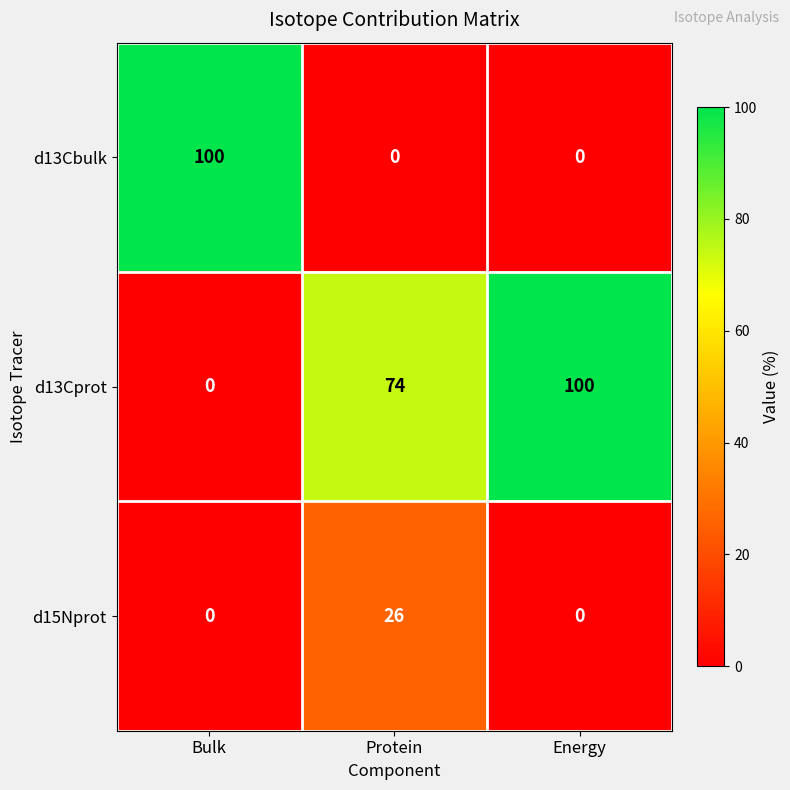

What is the greatest value displayed?

100